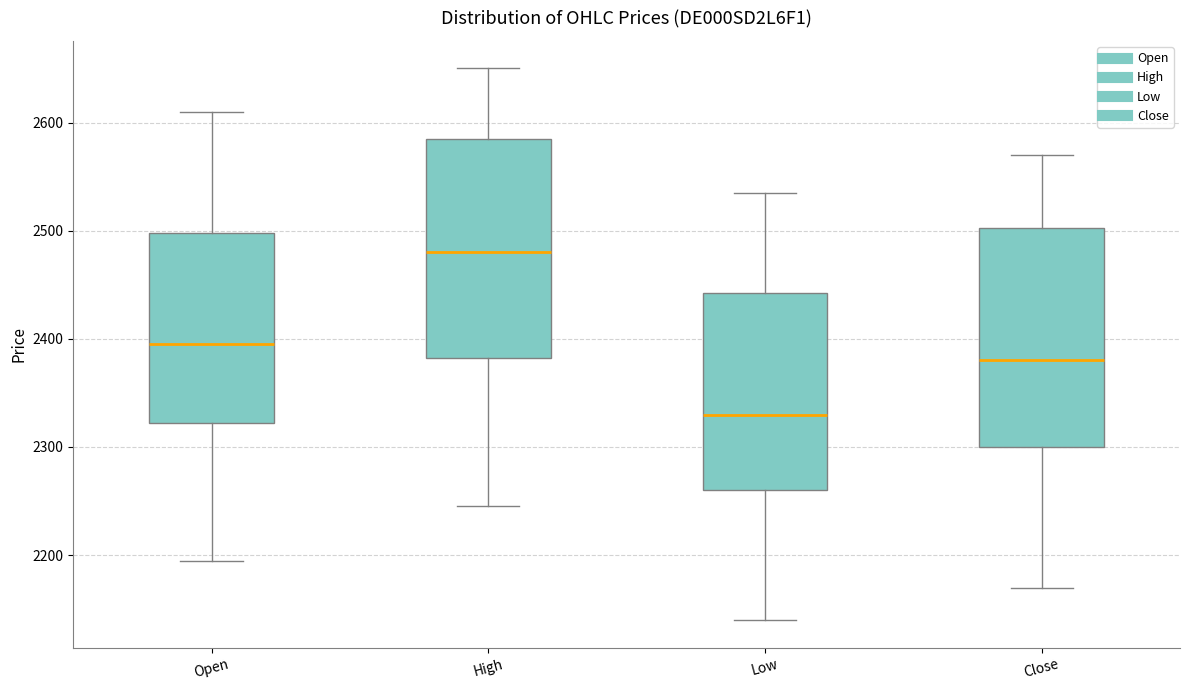

Which box has the highest median line?

High